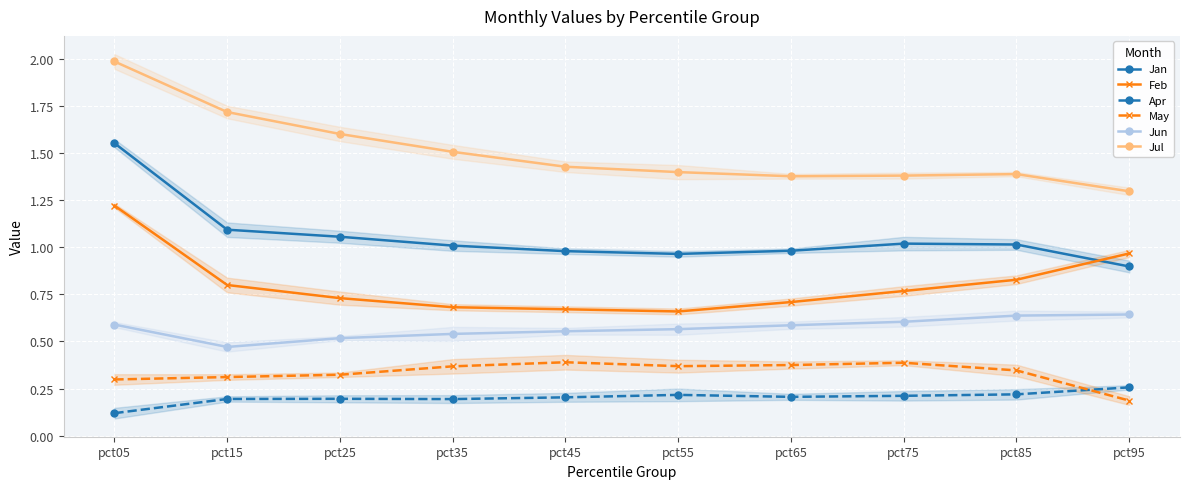

What is the smallest value displayed?

0.1